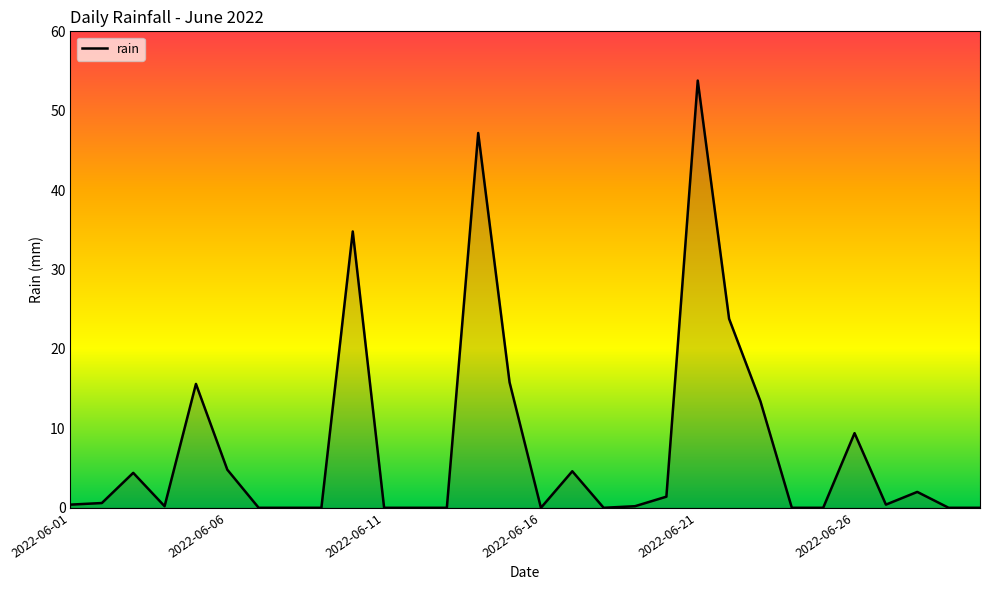

What is the greatest value displayed?

53.8